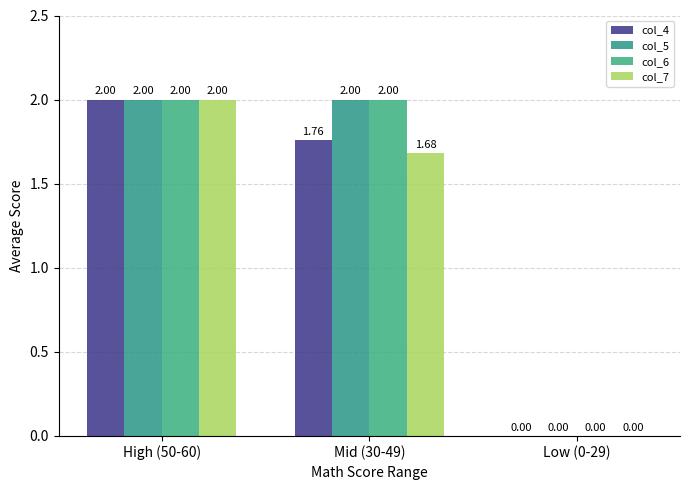

Reading left to right, transcribe all the data shown in this chart.

col_4: High (50-60)=2.0	Mid (30-49)=1.8	Low (0-29)=0.0
col_5: High (50-60)=2.0	Mid (30-49)=2.0	Low (0-29)=0.0
col_6: High (50-60)=2.0	Mid (30-49)=2.0	Low (0-29)=0.0
col_7: High (50-60)=2.0	Mid (30-49)=1.7	Low (0-29)=0.0